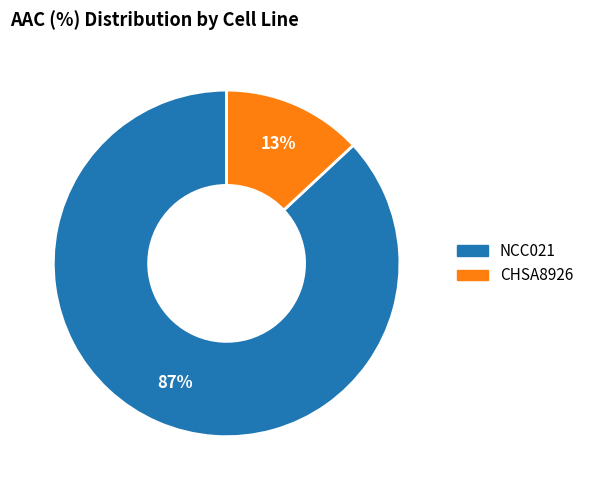

Which has a higher value, CHSA8926 or NCC021?

NCC021